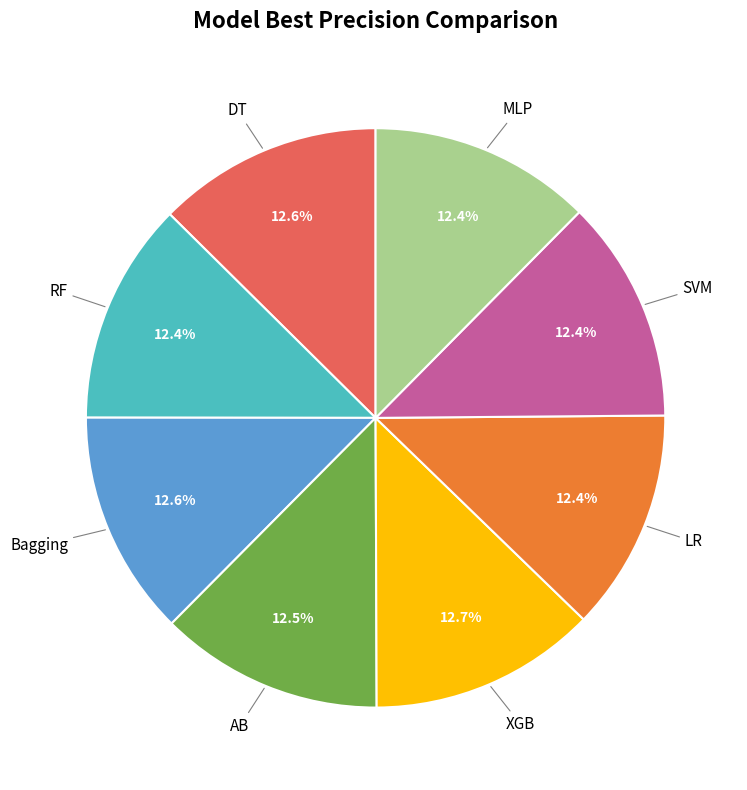

Is there a majority slice in this chart?

No